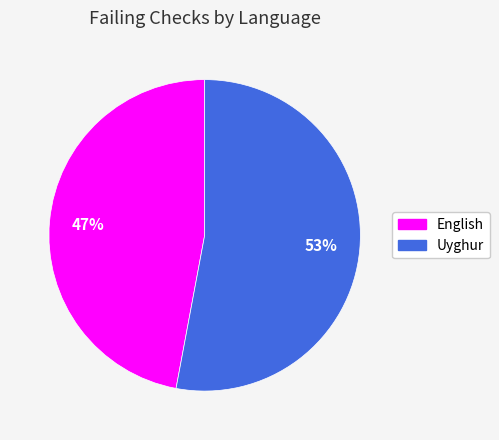

Do Uyghur and English together represent more than half of the pie?

Yes